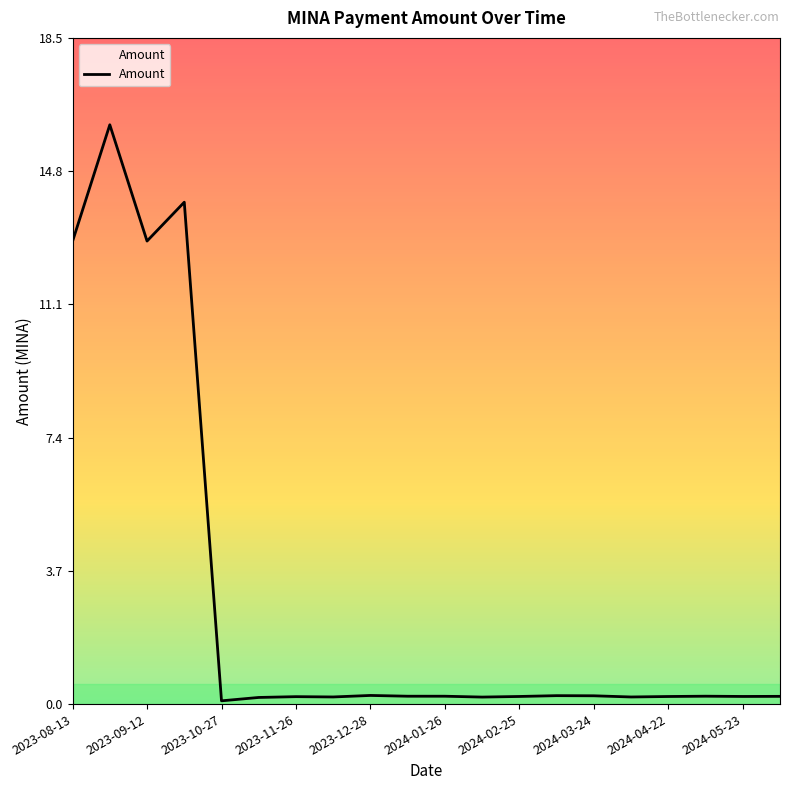

What is the greatest value displayed?

16.1